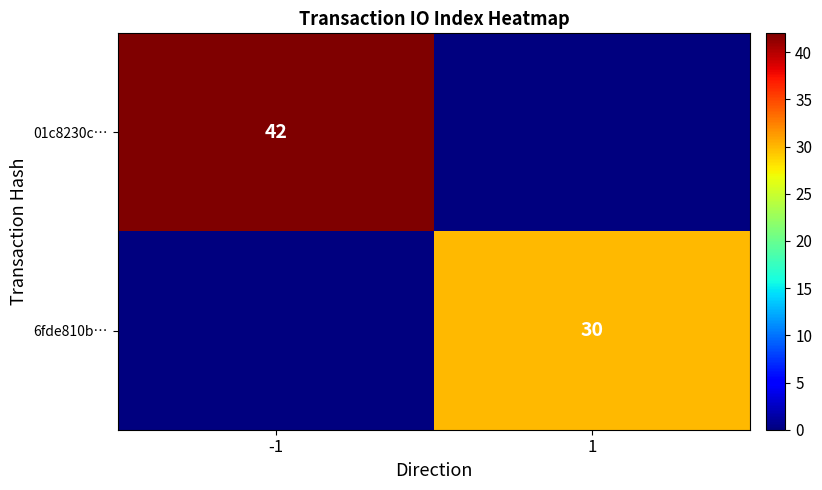

The value of 01c8230c… at -1 is 42. True or false?

True